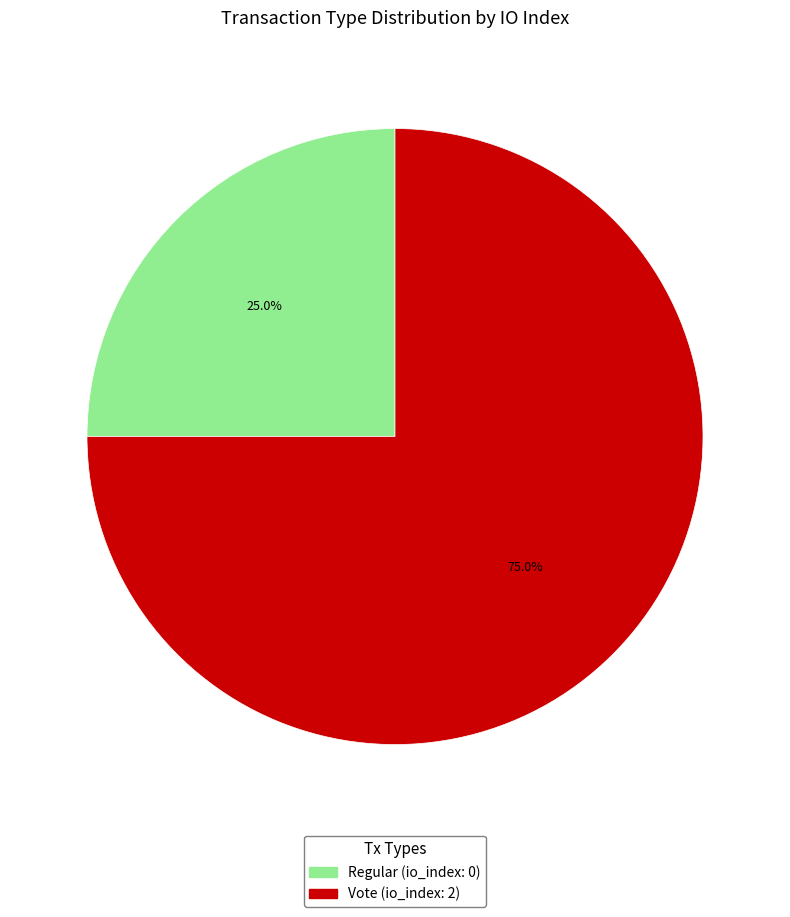

Rank the categories by value from lowest to highest.

Regular, Vote